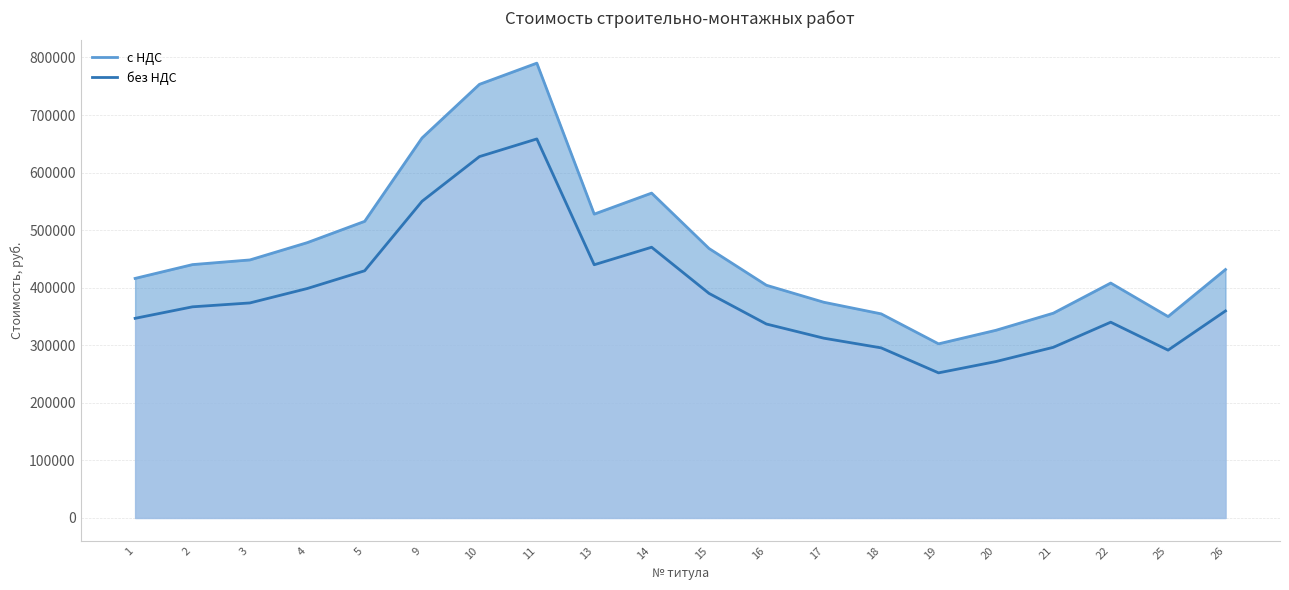

How many data points in без НДС are above 366791?

10